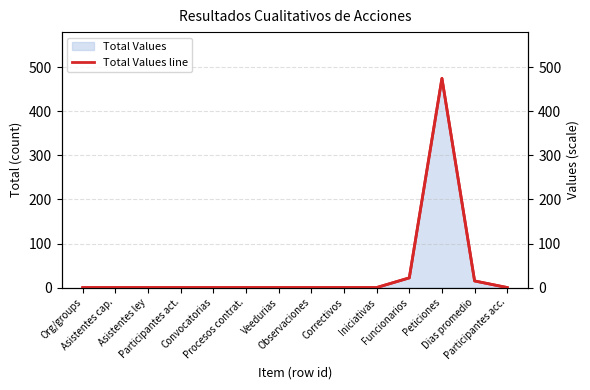

True or false: there are more than 2 points higher than both neighbors.

False